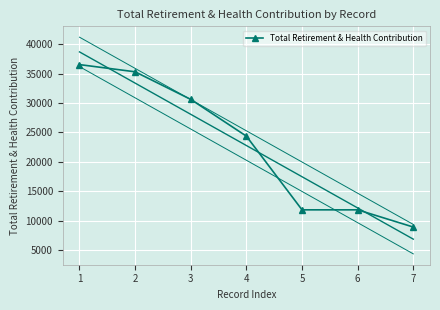

True or false: Total Retirement & Health Contribution has more than 2 interior local peaks.

False